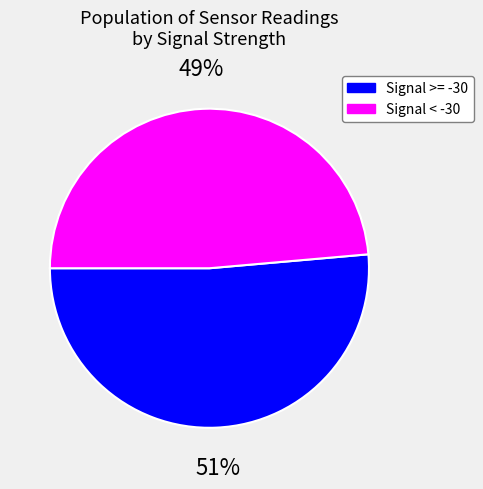

Is there any slice that represents more than half of the pie?

Yes